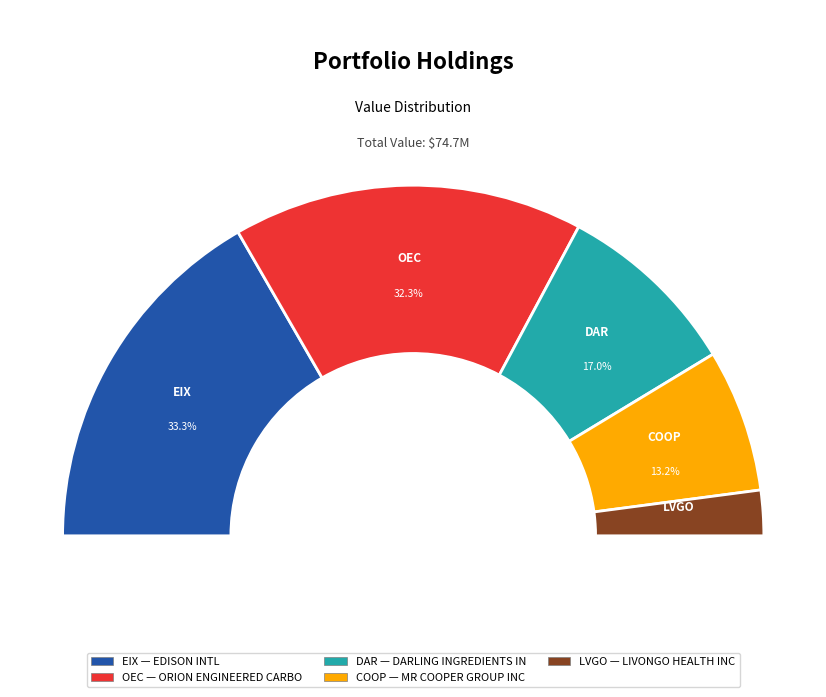

To the nearest percent, what portion does MR COOPER GROUP INC represent?

13%